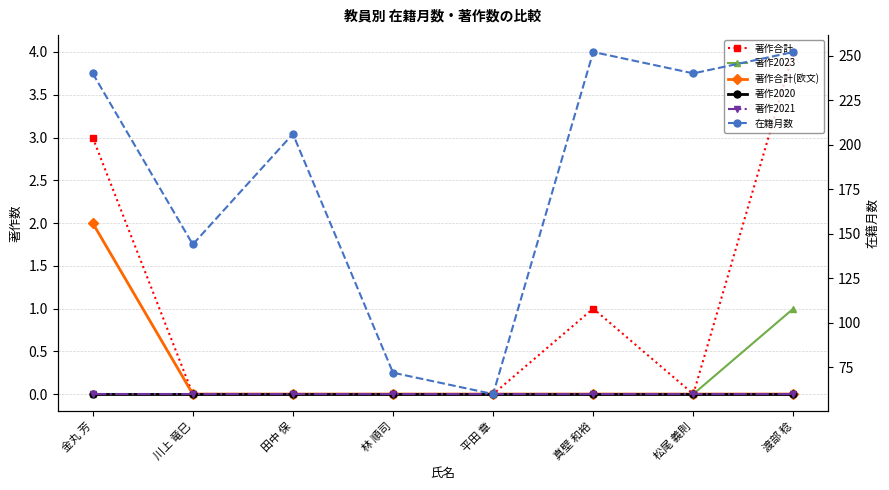

Rank the series at 川上 竜巳 from lowest to highest value.

著作合計, 著作2023, 著作合計(欧文), 著作2020, 著作2021, 在籍月数